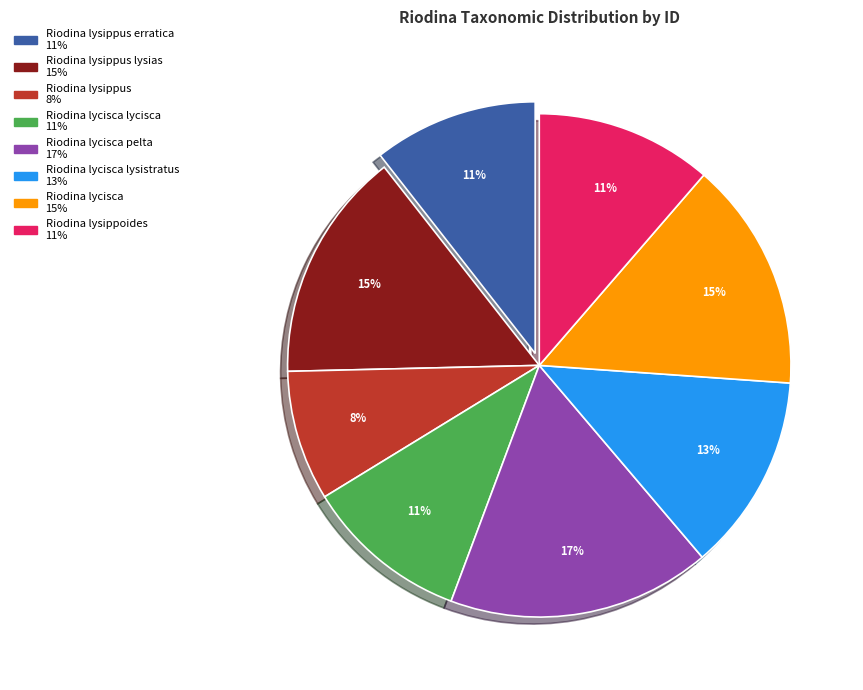

To the nearest percent, what is the average slice percentage?

12%